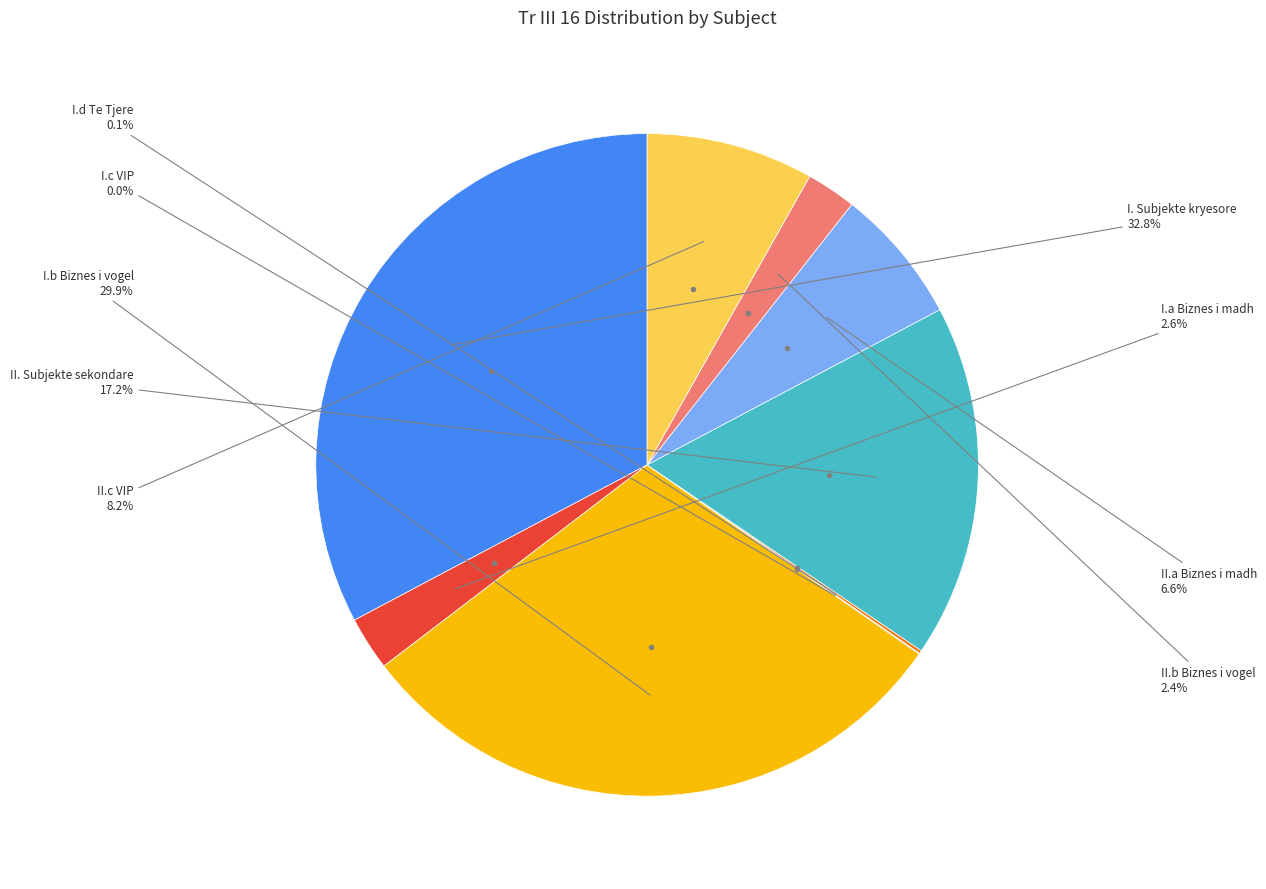

Is there any slice that represents more than half of the pie?

No